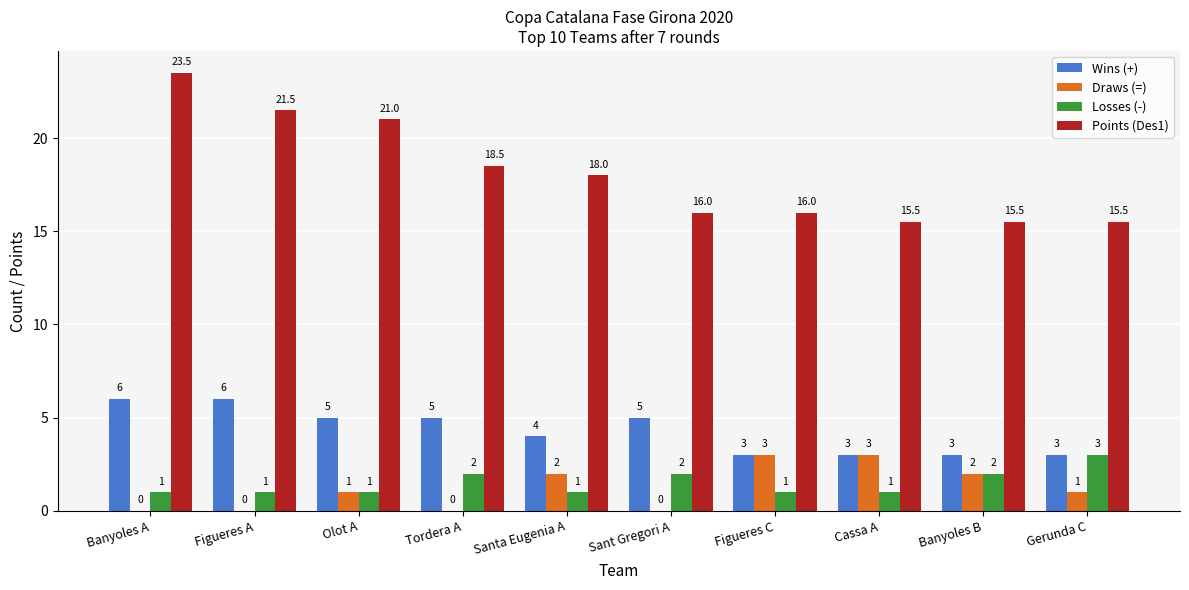

The Losses (-) series shows 1.0 at Figueres A. True or false?

True